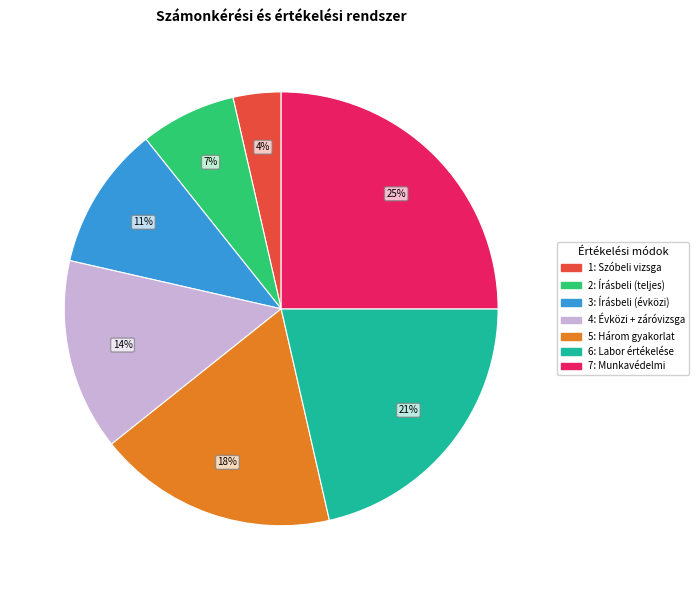

To the nearest percent, what is the average slice percentage?

14%